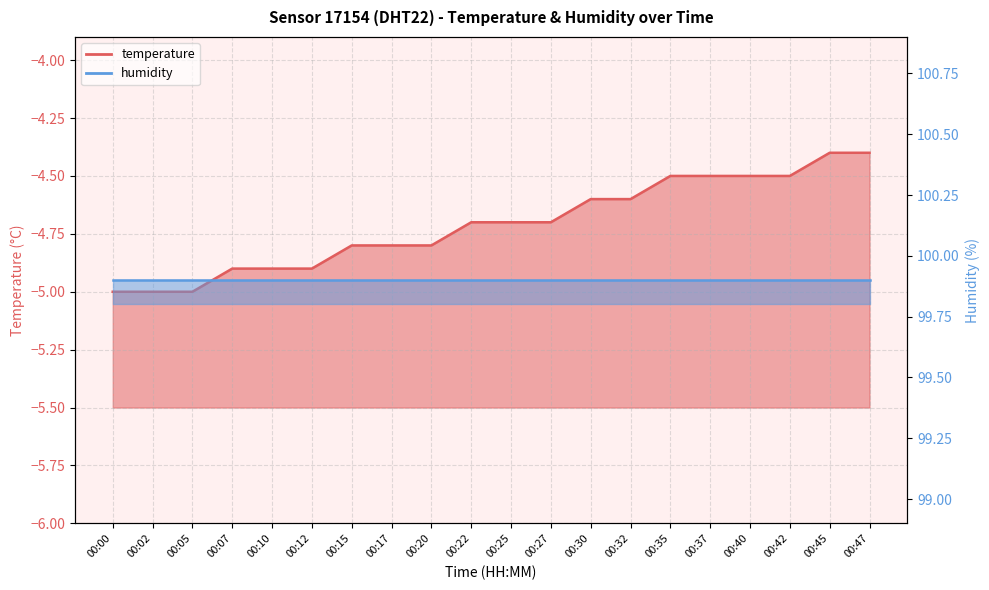

The value at 00:20 is -4.8. True or false?

True